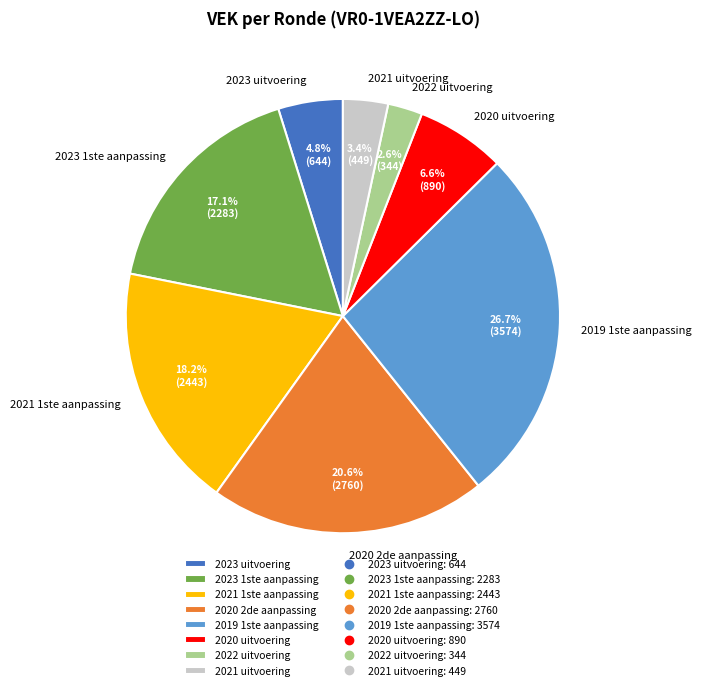

How many segments does this pie chart have?

8